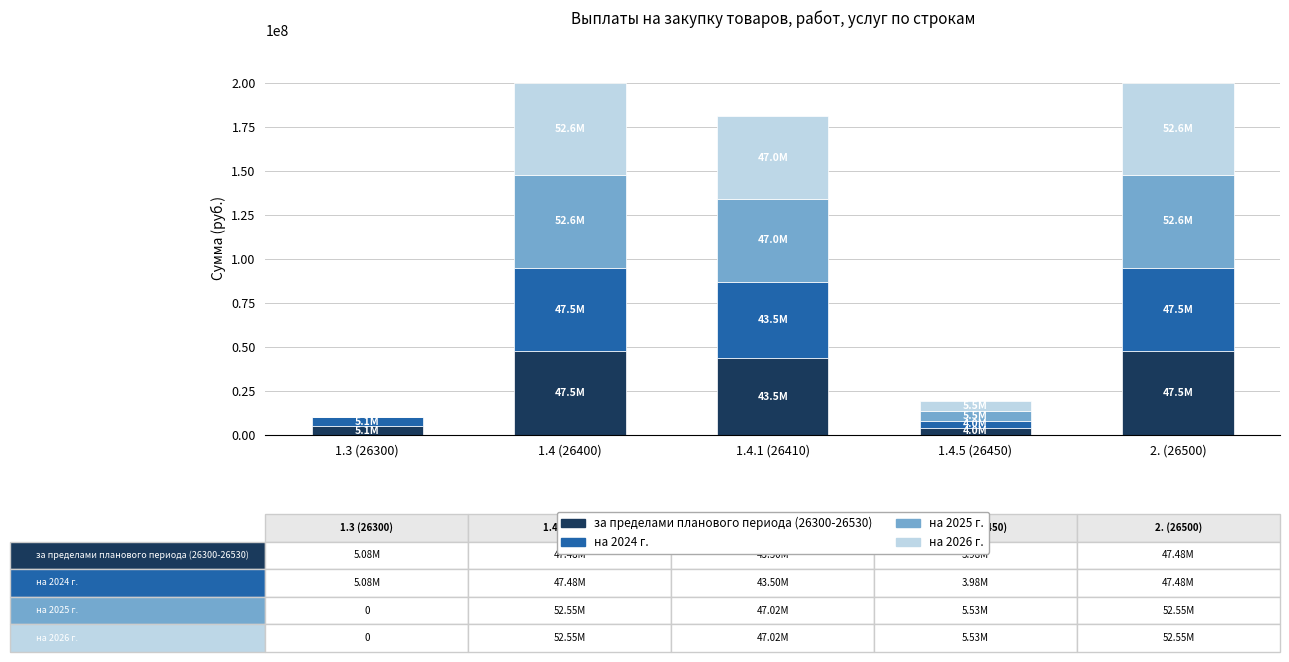

What is the total value across all series at 1.4 (26400)?

200062051.0